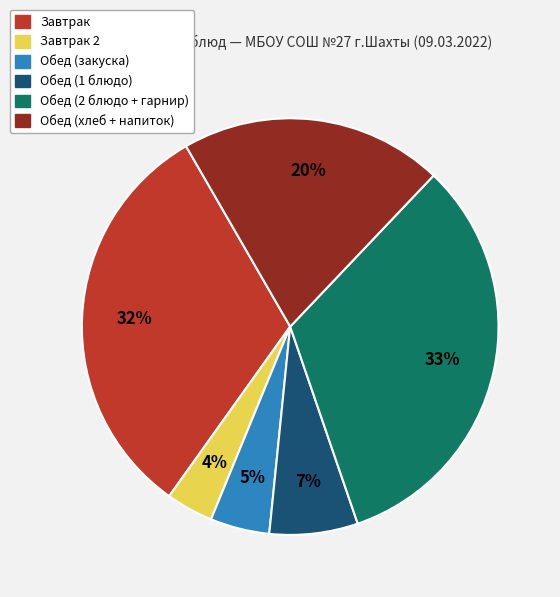

Is there a majority slice in this chart?

No